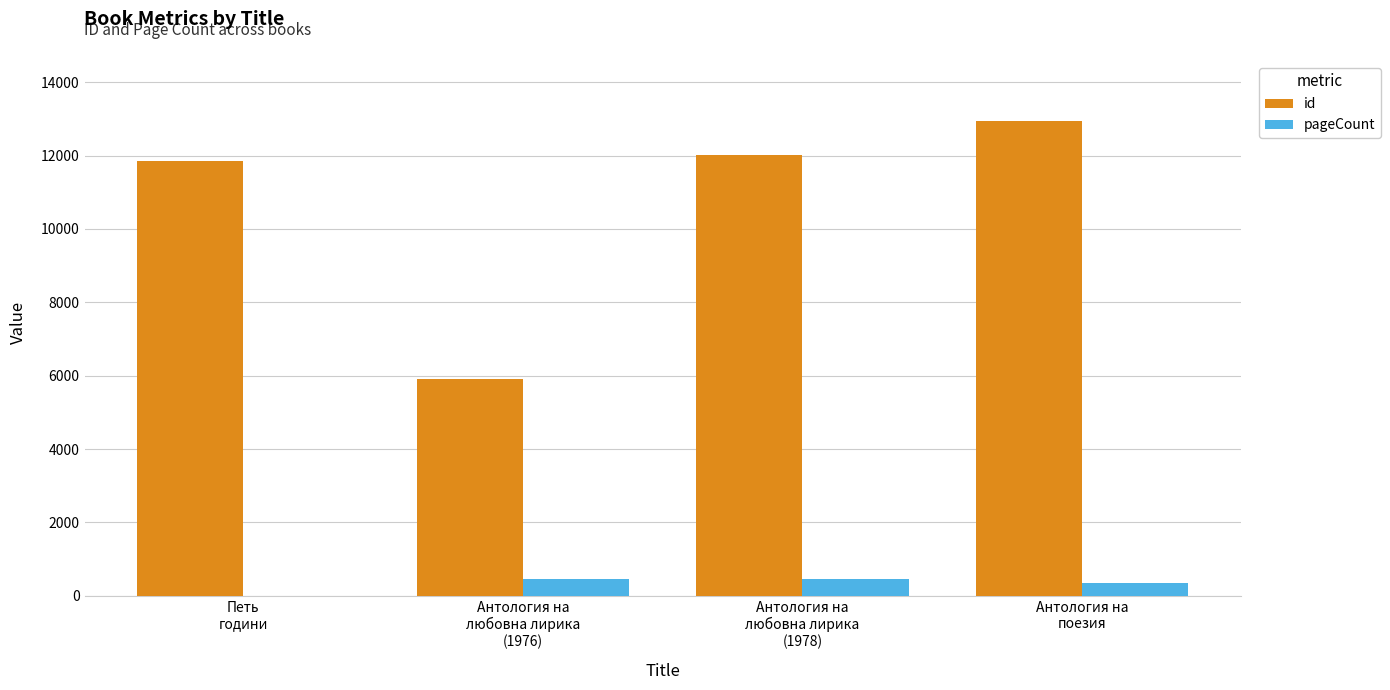

How many data points does each series have?

4